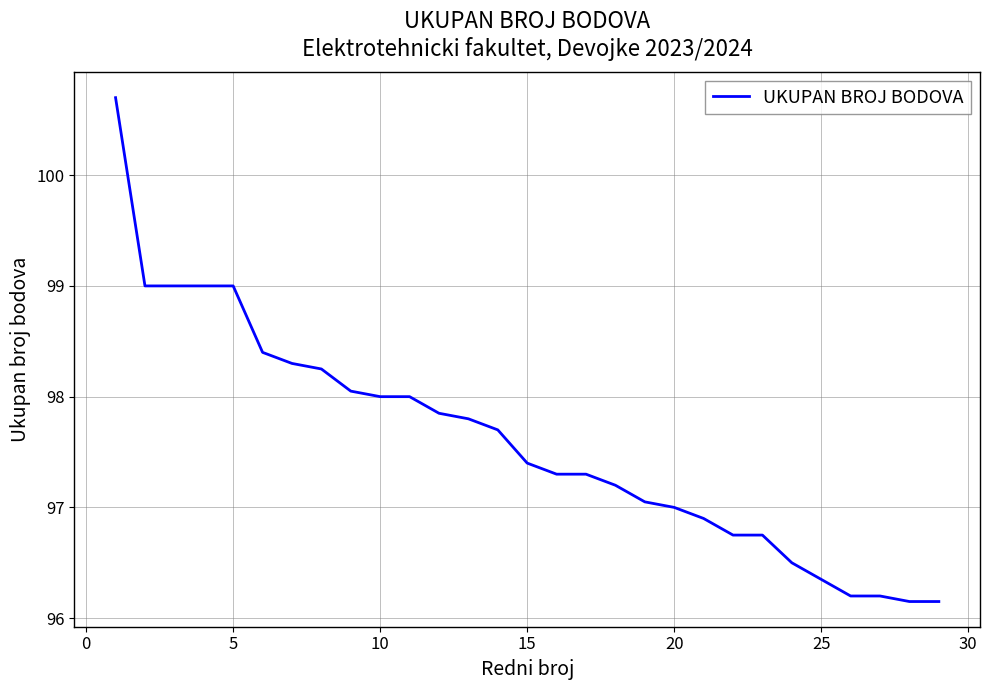

Does the chart have visible grid lines?

Yes